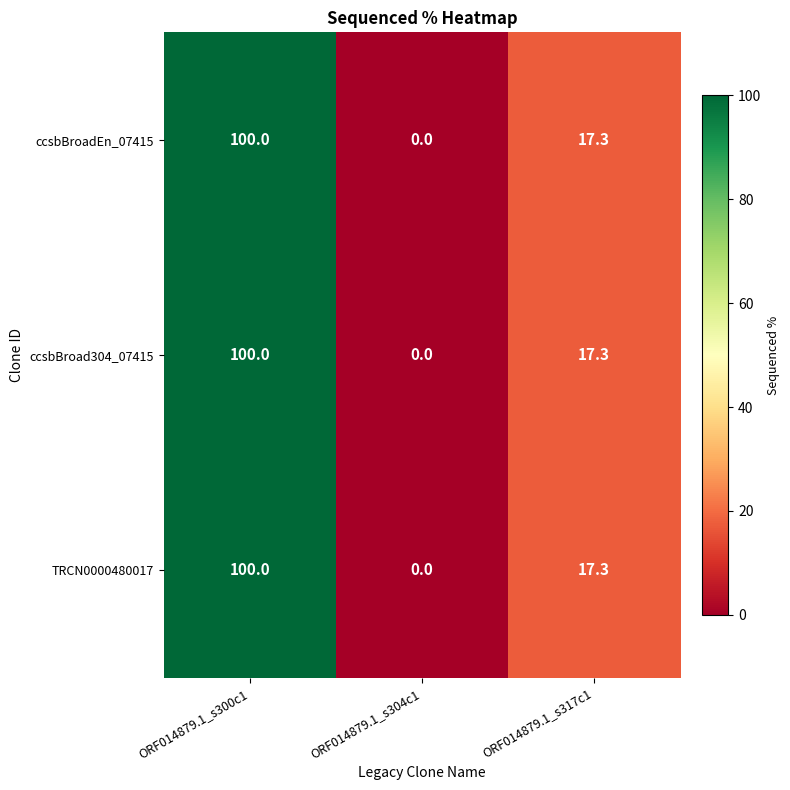

Reading right to left, what are all the values shown in this chart?

ccsbBroadEn_07415: ORF014879.1_s317c1=17.3	ORF014879.1_s304c1=0.0	ORF014879.1_s300c1=100.0
ccsbBroad304_07415: ORF014879.1_s317c1=17.3	ORF014879.1_s304c1=0.0	ORF014879.1_s300c1=100.0
TRCN0000480017: ORF014879.1_s317c1=17.3	ORF014879.1_s304c1=0.0	ORF014879.1_s300c1=100.0